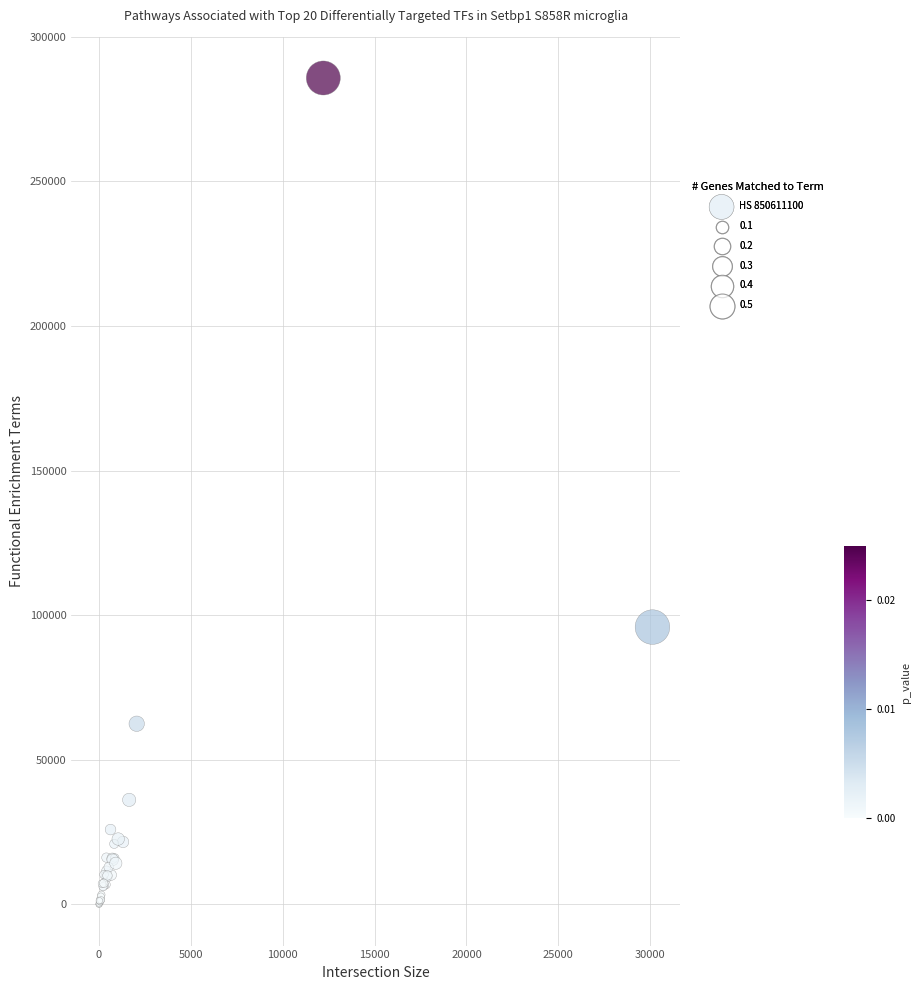

What Y value in the scatter plot is closest to 142908?

95902